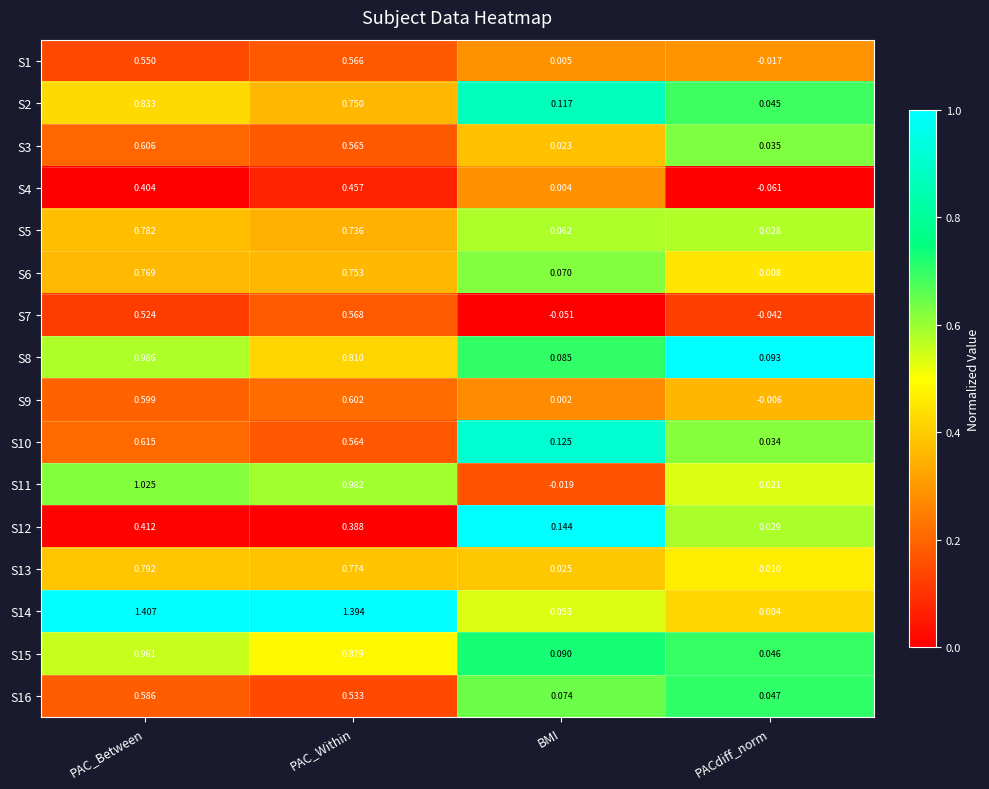

What is the total value across all series at PAC_Between?

11.9